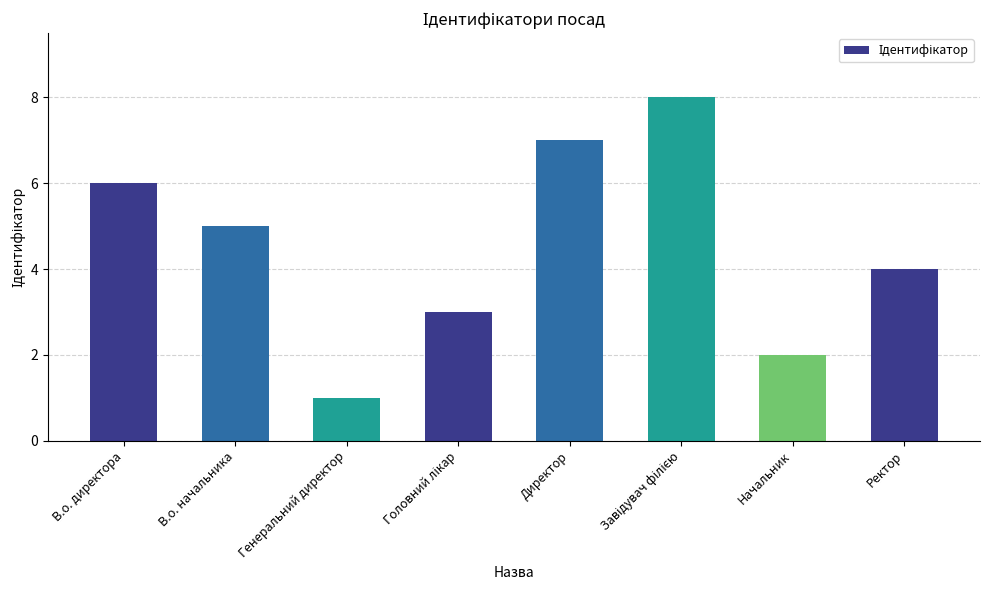

How many distinct data groups are displayed?

1